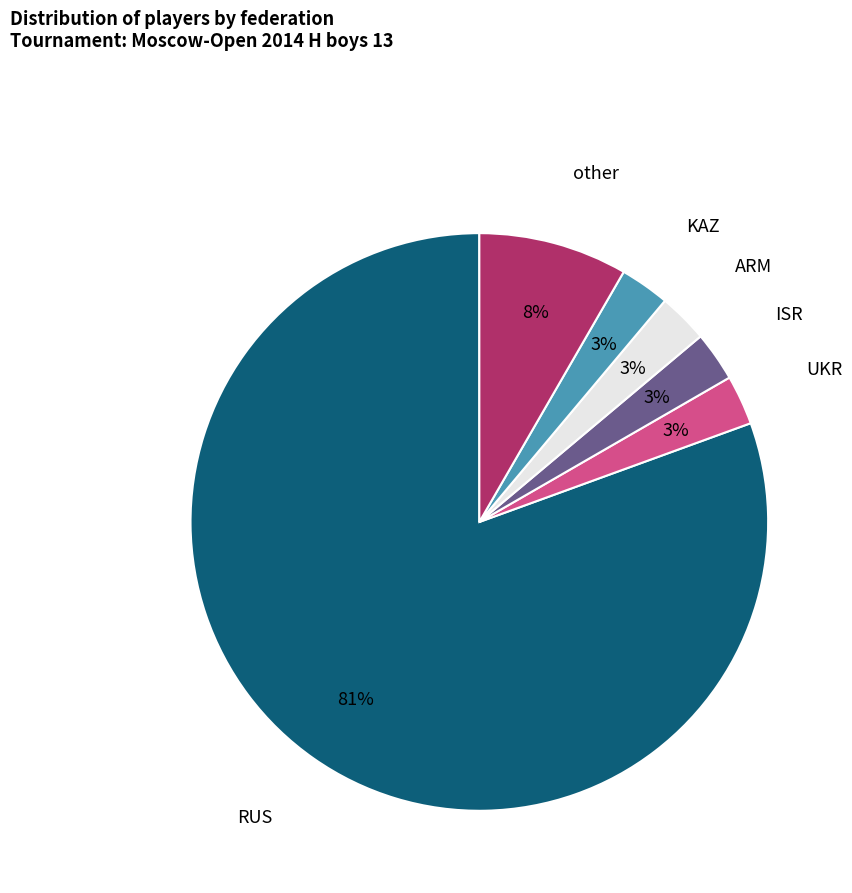

How many slices are in this pie chart?

6